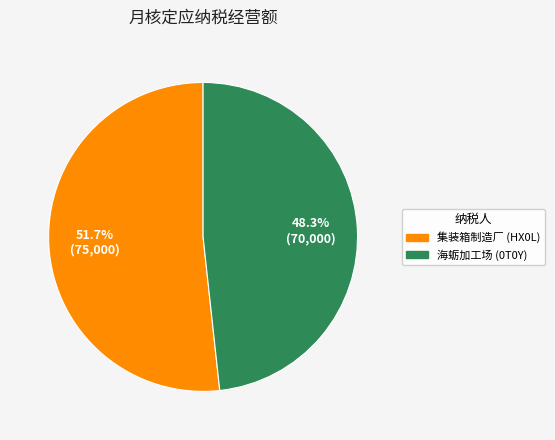

Is the sum of 集装箱制造厂 (HX0L) and 海蛎加工场 (0T0Y) greater than half?

Yes